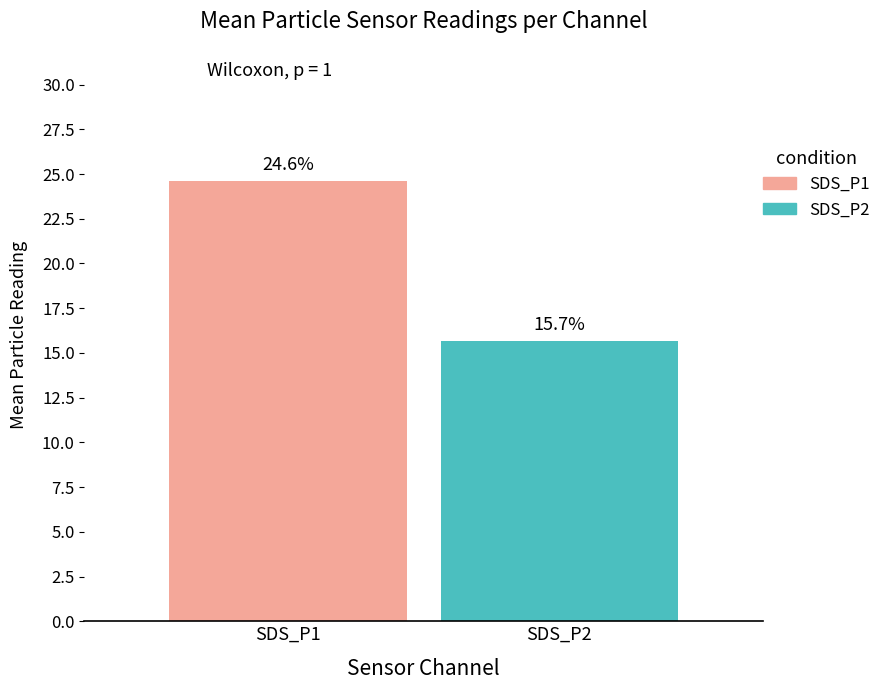

Which series has the widest spread of values?

SDS_P1